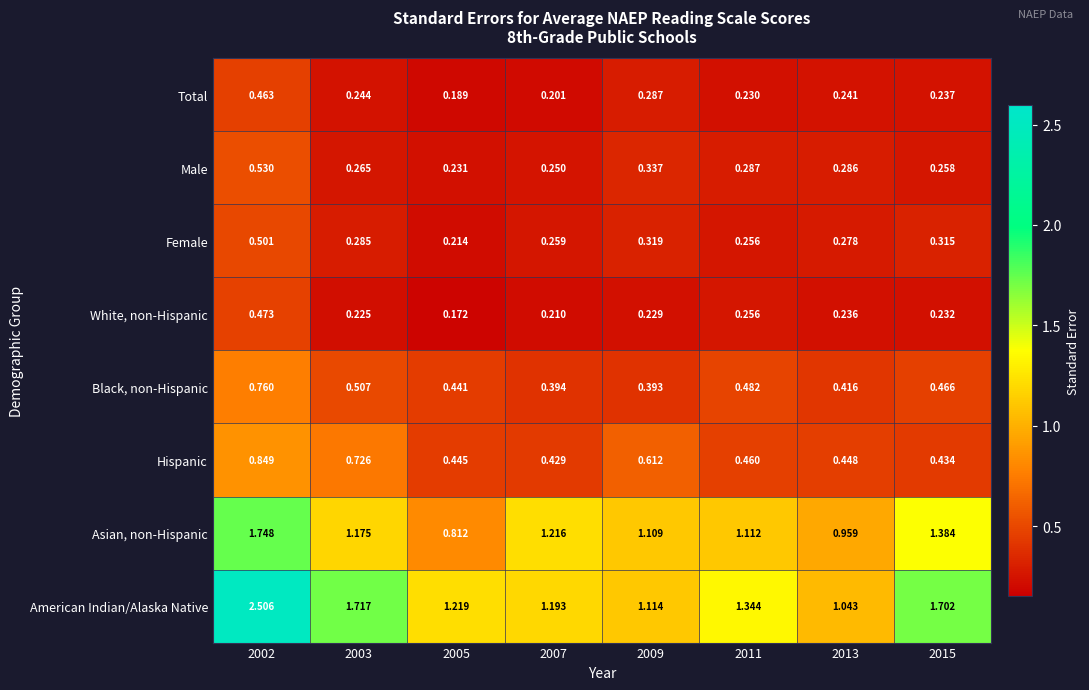

Is the value of Black, non-Hispanic at 2015 greater than the value of Female at 2005?

Yes